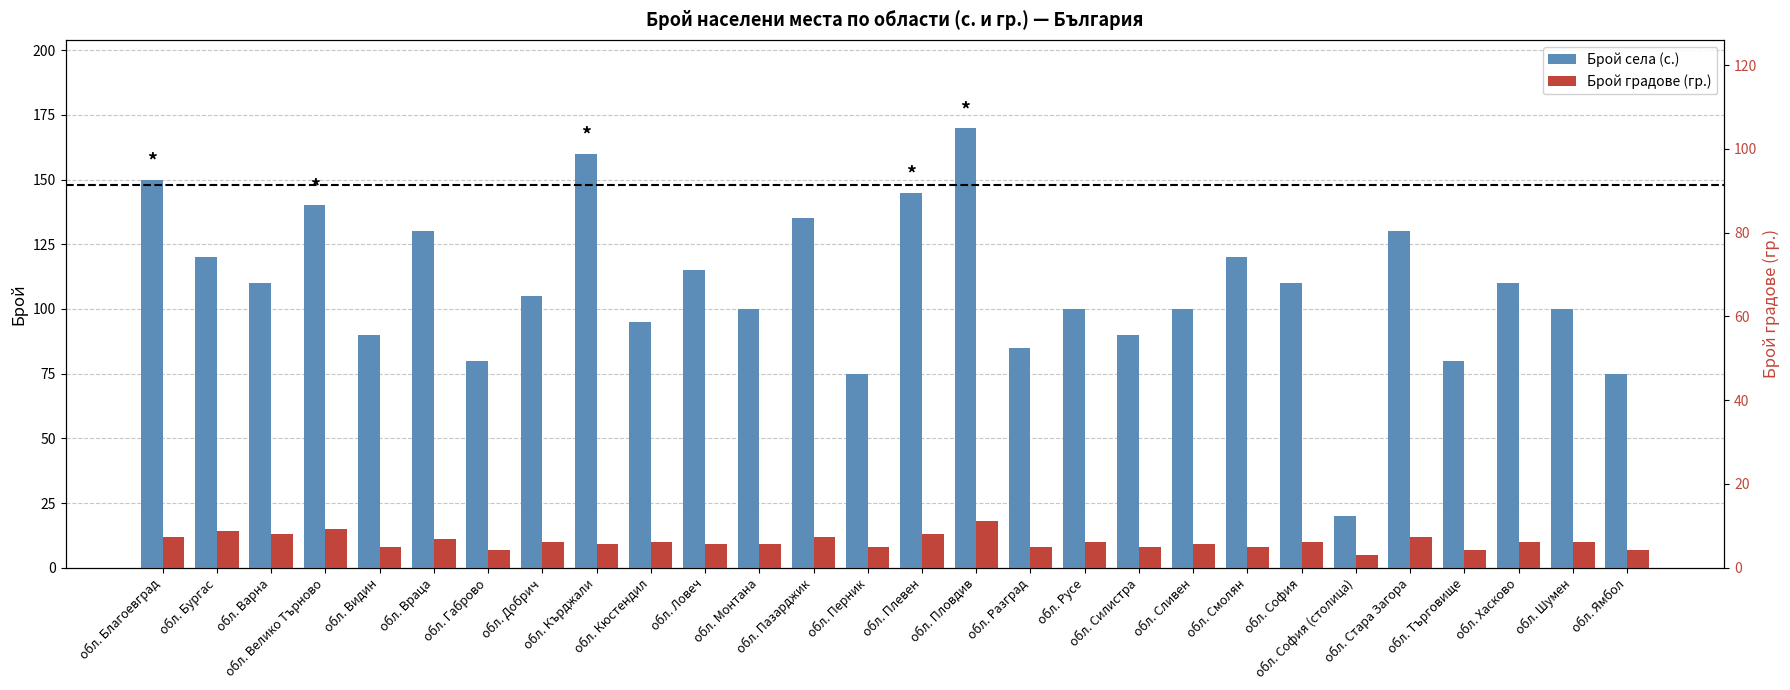

What is the highest value of the Брой села (с.) series?

170